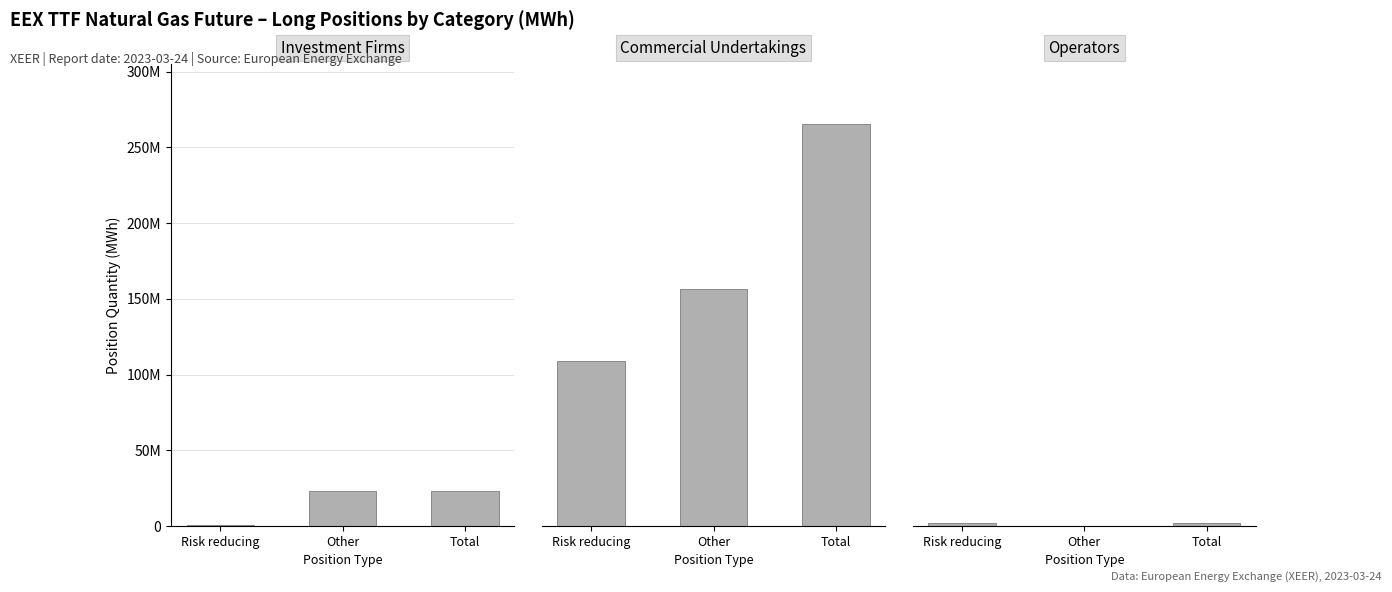

Reading left to right, extract all data points from this chart.

Investment Firms: 324143	23049709	23373852
Commercial Undertakings: 109165504	156249914	265415418
Operators: 2203897	0	2203897